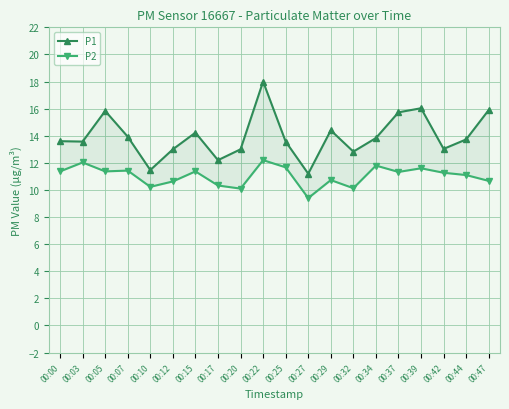

Reading left to right, list all the values displayed in this chart.

P1: 13.6	13.6	15.8	13.9	11.5	13.0	14.2	12.2	13.0	18.0	13.6	11.2	14.4	12.8	13.8	15.7	16.0	13.0	13.7	15.9
P2: 11.4	12.0	11.4	11.4	10.2	10.6	11.4	10.3	10.1	12.2	11.7	9.4	10.7	10.1	11.8	11.3	11.6	11.3	11.1	10.7